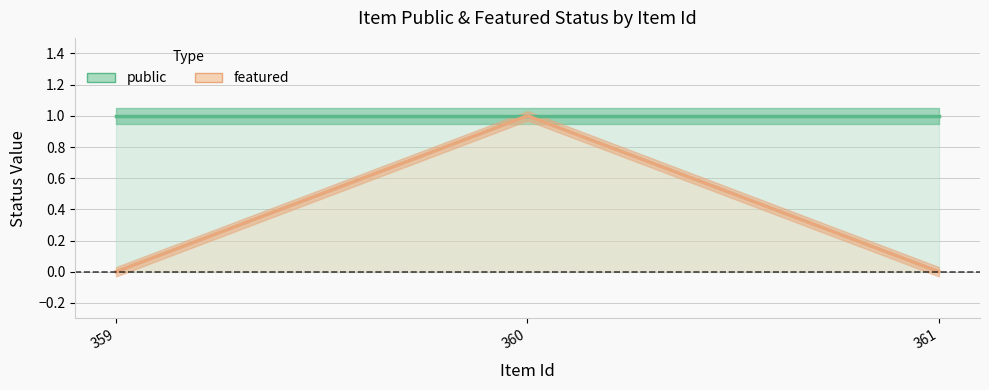

At which category does the chart reach its peak across all series?

360